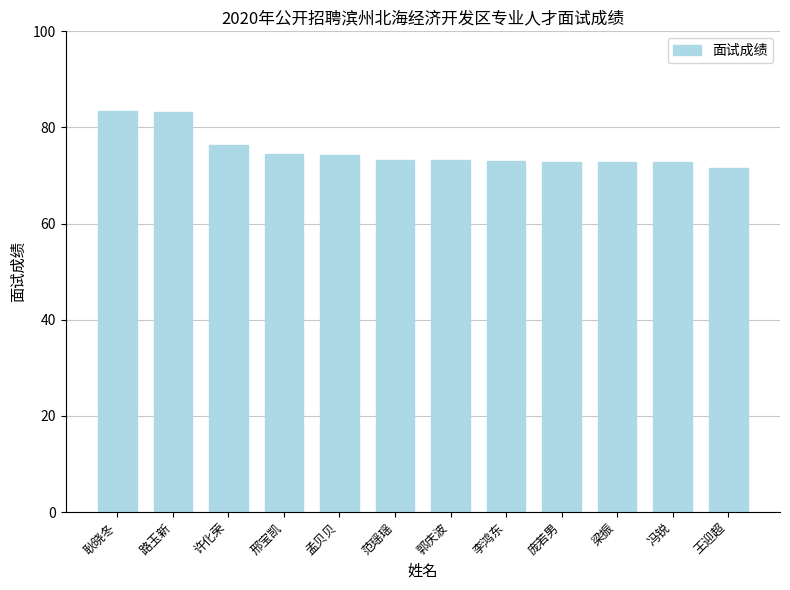

What is the difference between the values at 许化荣 and 范瑶瑶?

3.2